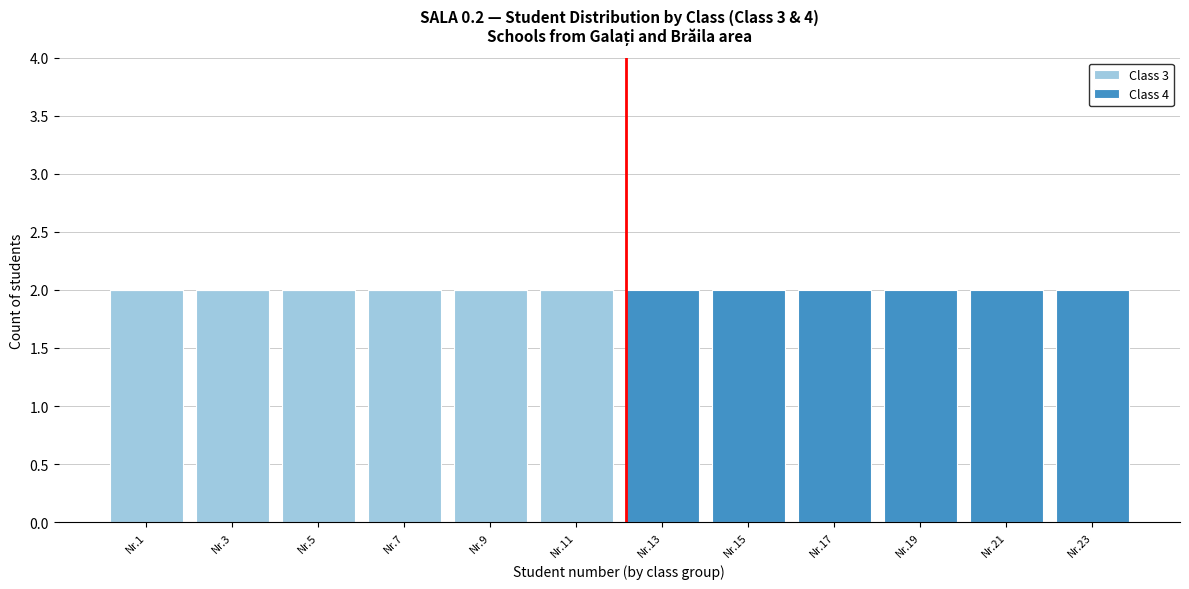

What is the sum of all Class 3 values?

12